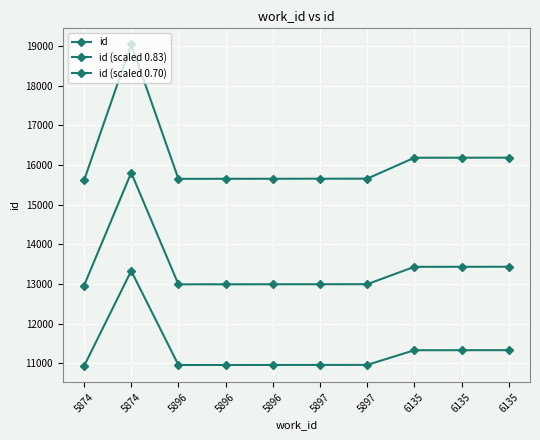

What is the value of the id point at the 8th from the left?

16186.0